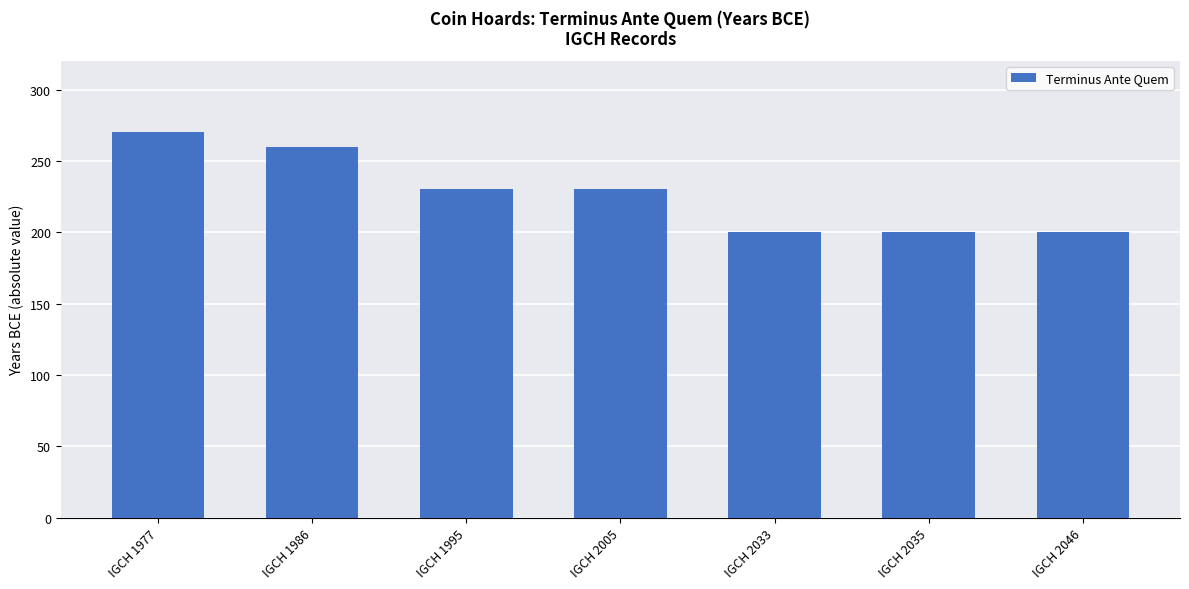

What is the value of the 7th bar from the left?

200